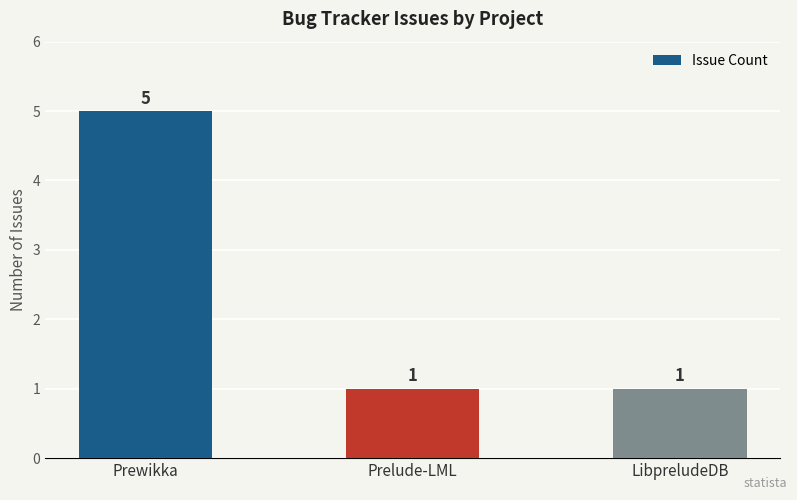

How many values are between 1 and 5?

3